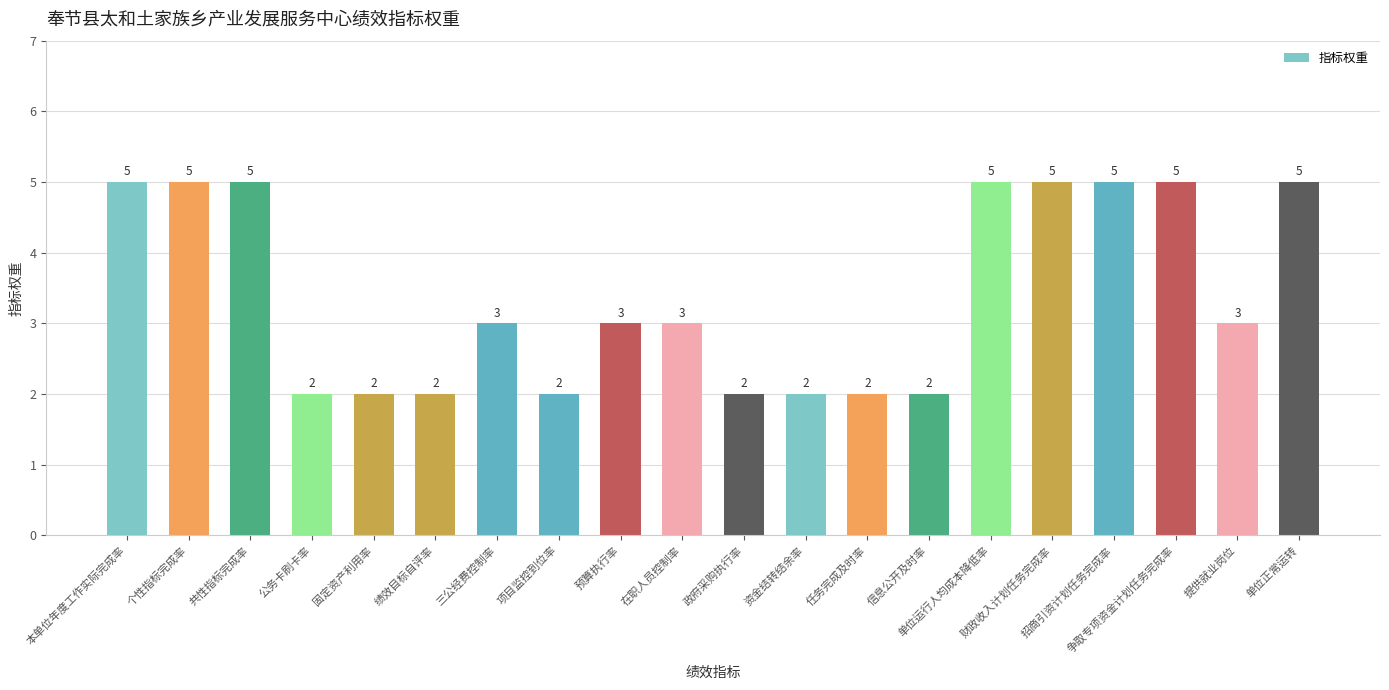

Reading left to right, extract all data points from this chart.

本单位年度工作实际完成率=5	个性指标完成率=5	共性指标完成率=5	公务卡刷卡率=2	固定资产利用率=2	绩效目标自评率=2	三公经费控制率=3	项目监控到位率=2	预算执行率=3	在职人员控制率=3	政府采购执行率=2	资金结转结余率=2	任务完成及时率=2	信息公开及时率=2	单位运行人均成本降低率=5	财政收入计划任务完成率=5	招商引资计划任务完成率=5	争取专项资金计划任务完成率=5	提供就业岗位=3	单位正常运转=5